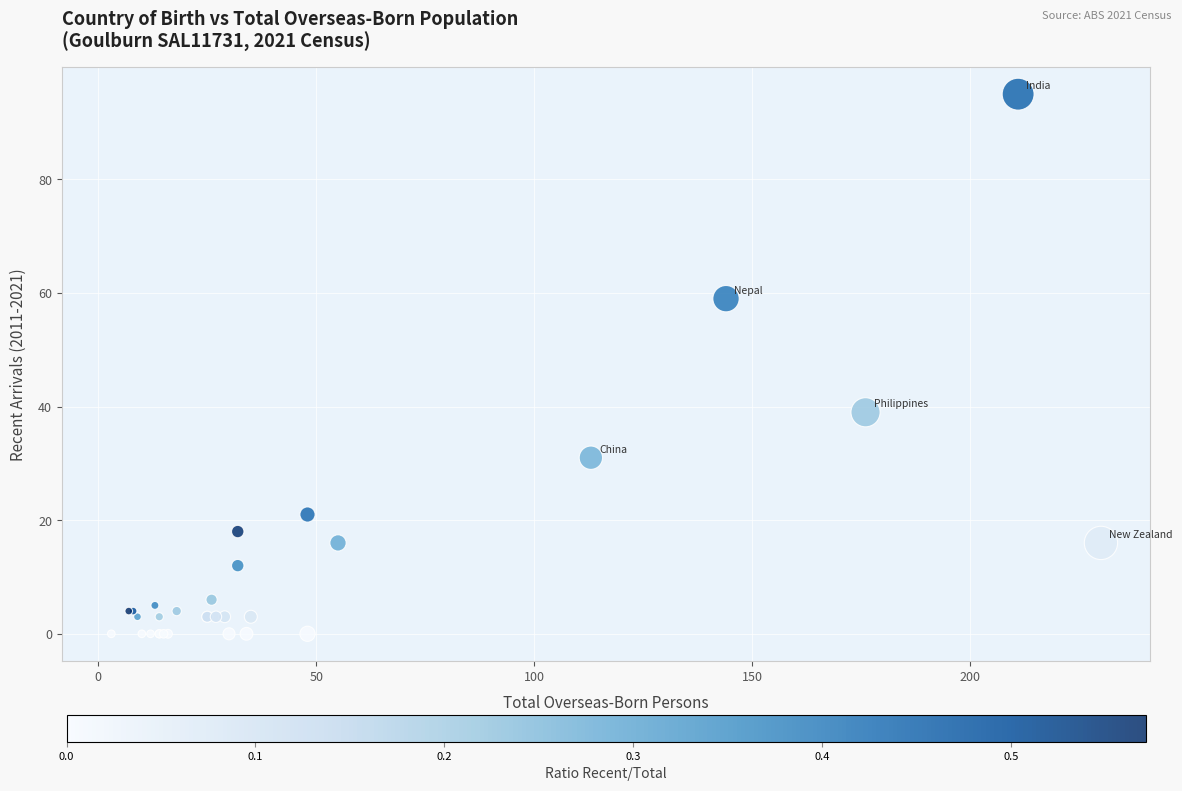

What Y value in the scatter plot is closest to 47?

39